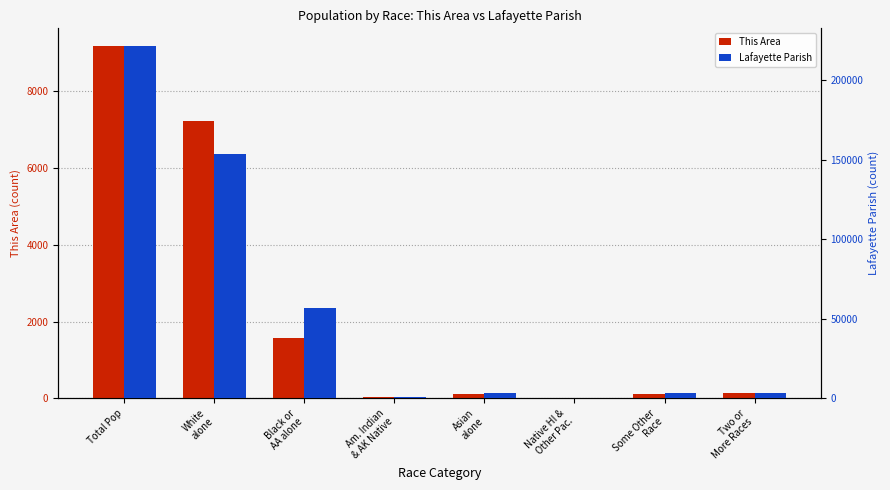

What is the difference between the highest and lowest values at Asian
alone?

3225